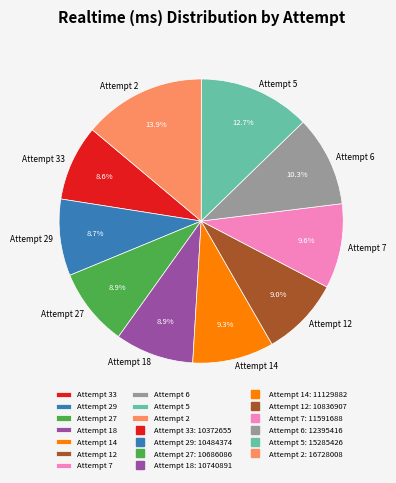

Is there any slice that represents more than half of the pie?

No